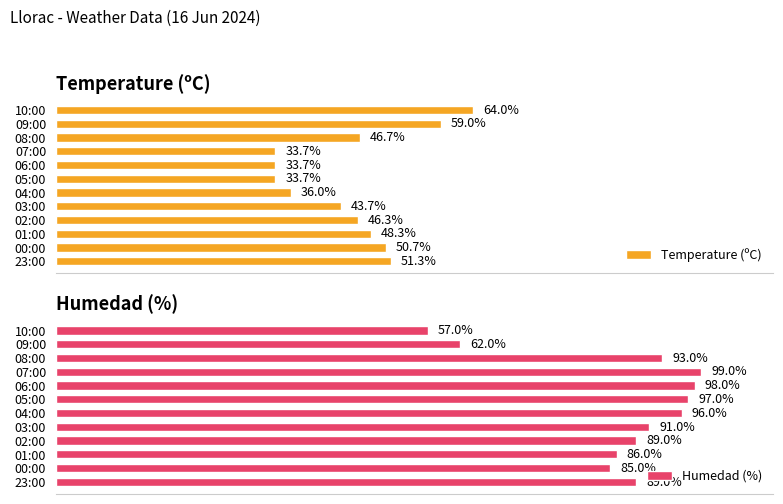

Where is Temperature (ºC) nearest to the value 48?

01:00